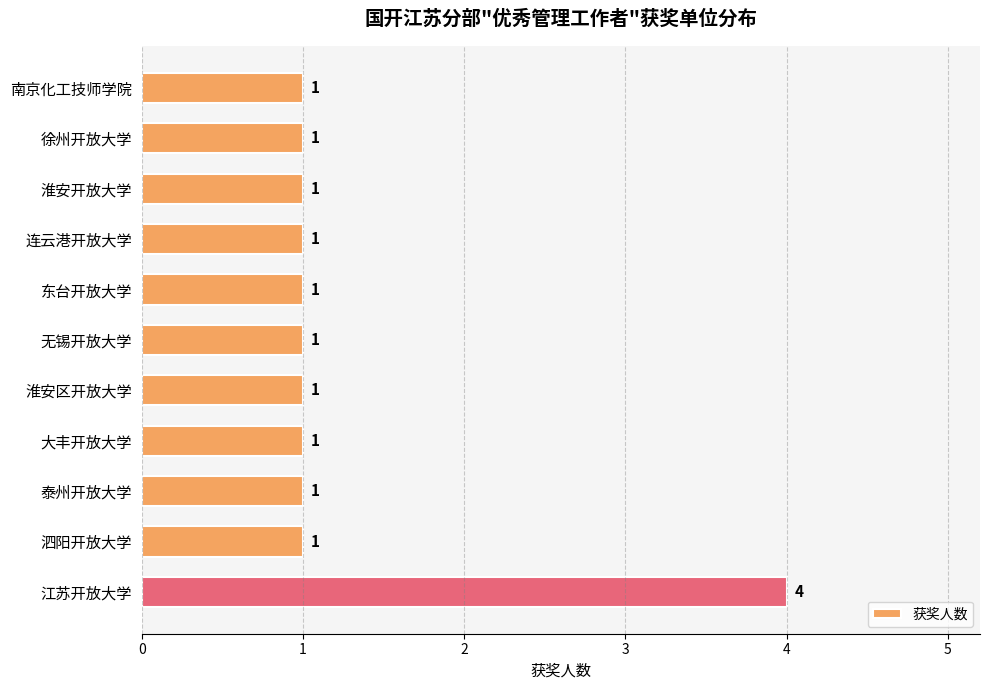

What is the maximum value shown in the chart?

4